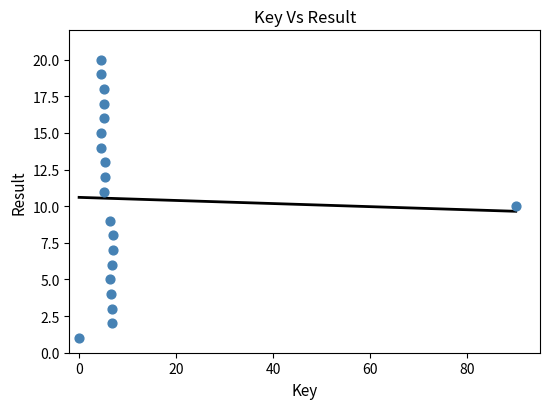

How many points are shown in the scatter plot?

20